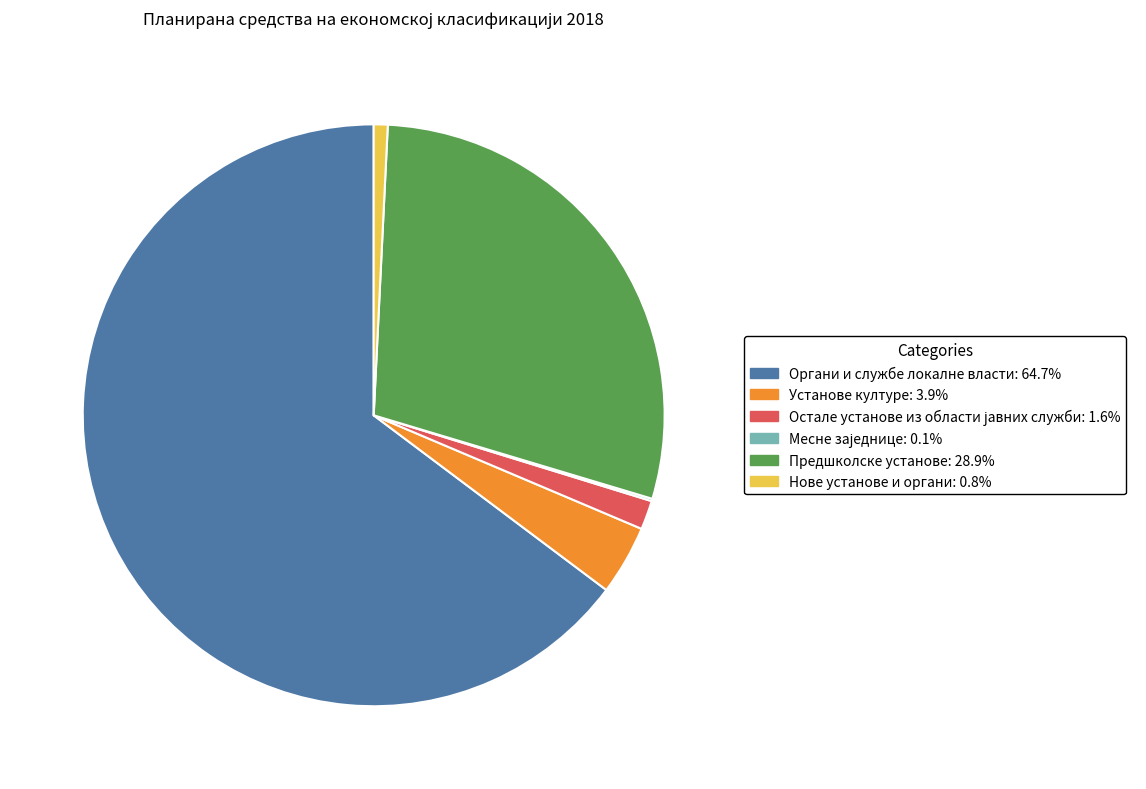

Approximately how many times larger is the value at Органи и службе локалне власти compared to Нове установе и органи?

83.7